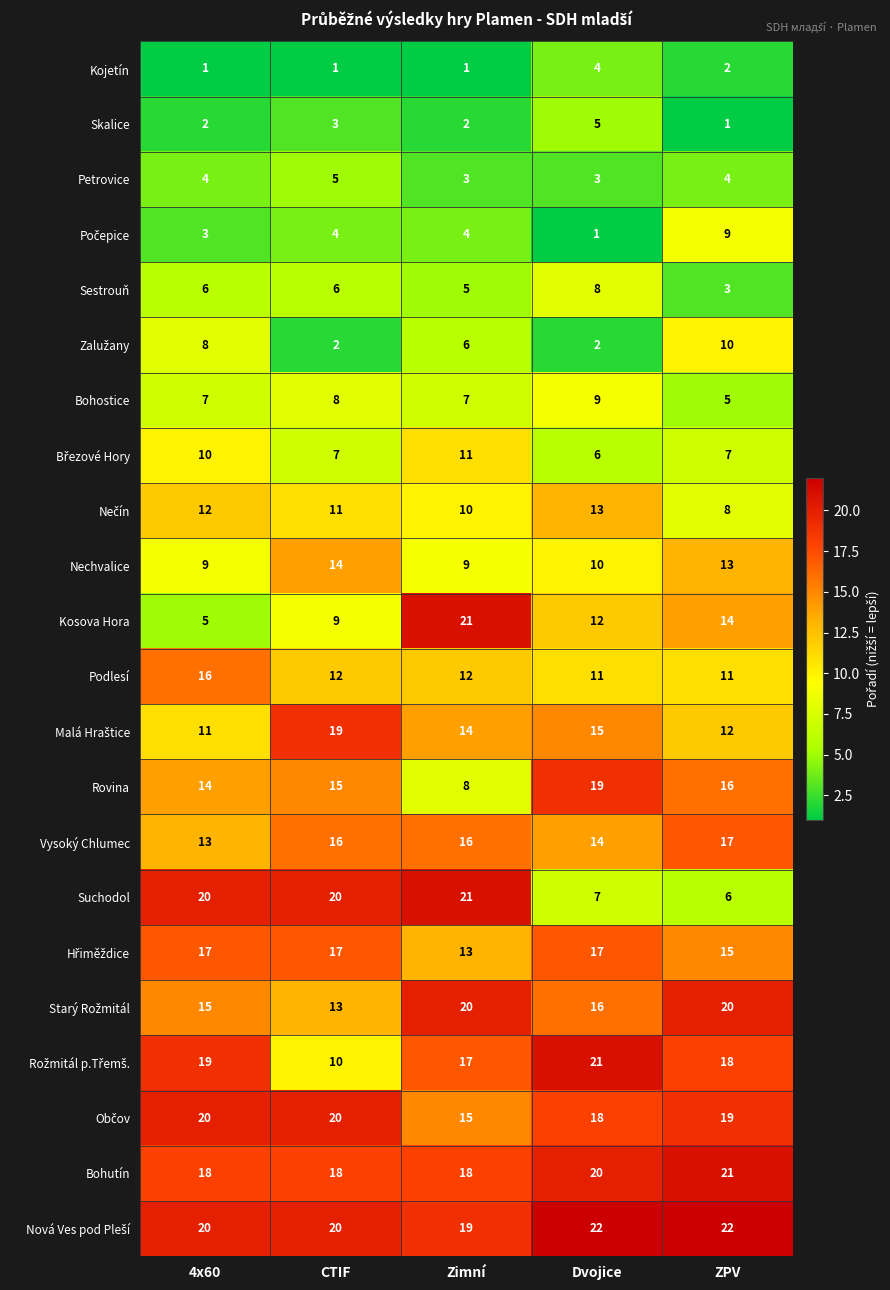

Is it true that Rovina equals 27 at ZPV?

False